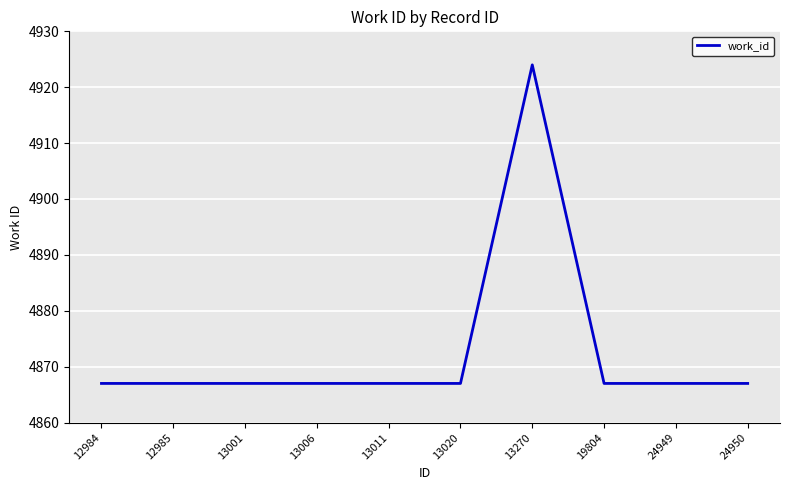

What is the ratio of the value at 12985 to the value at 24949?

1.0